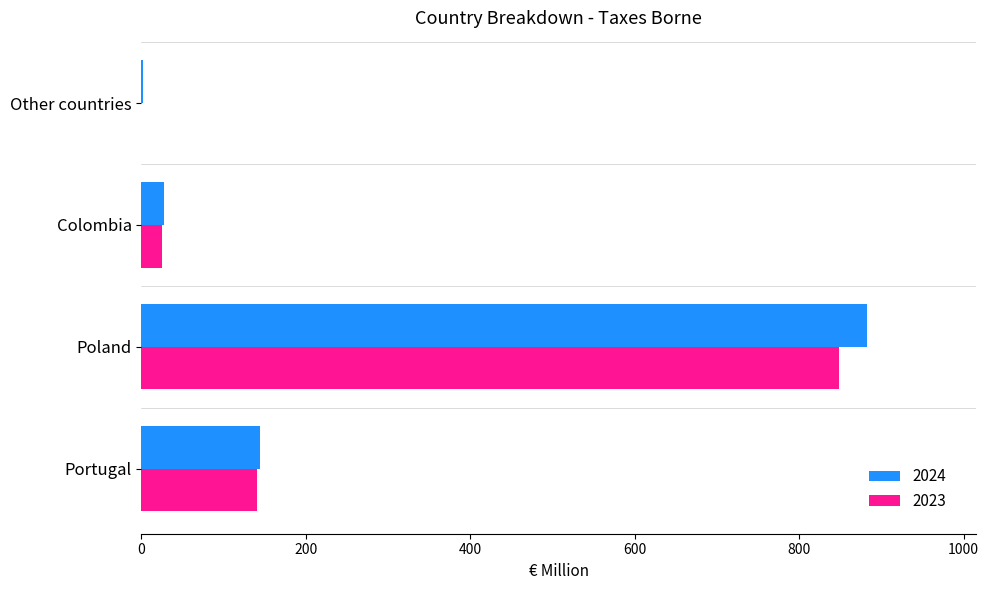

True or false: 2023 has a value of 56 at Portugal.

False